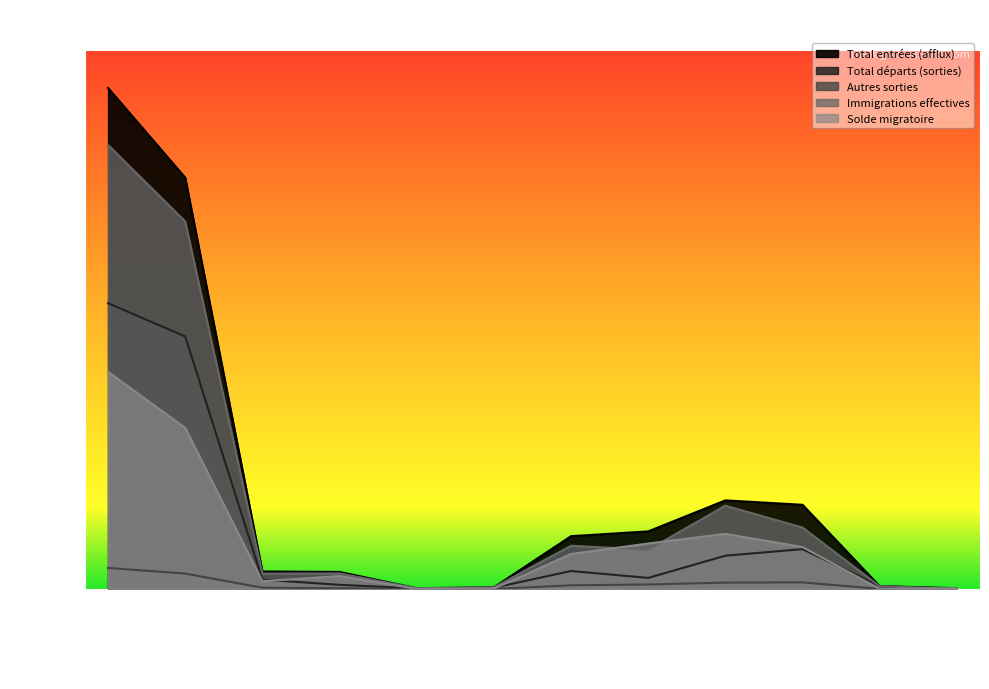

What is the maximum value shown in the chart?

9320